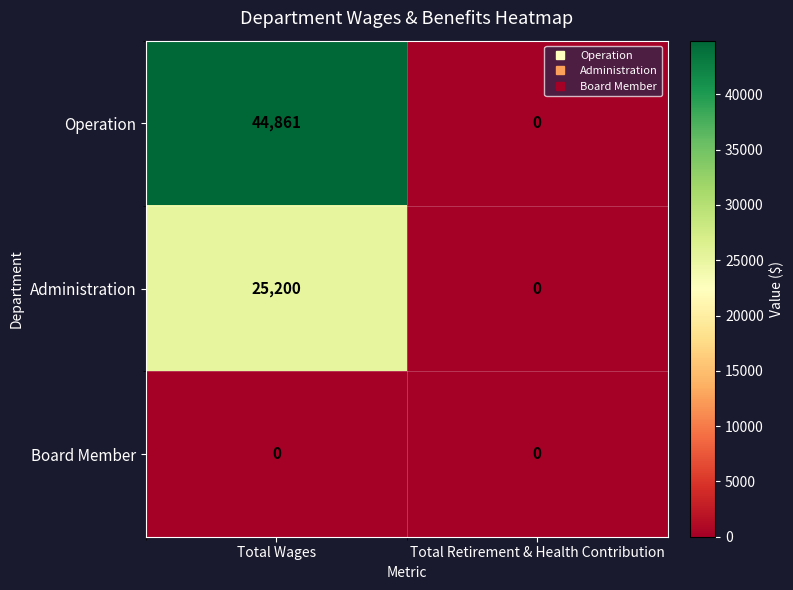

At which category is the sum across all series the highest?

Total Wages